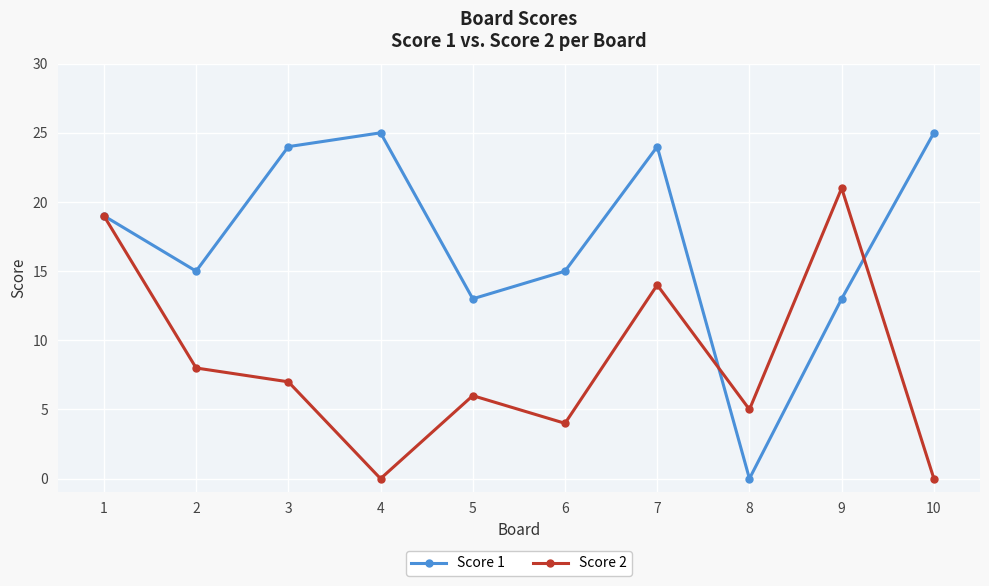

At how many categories does at least one series exceed 1?

10